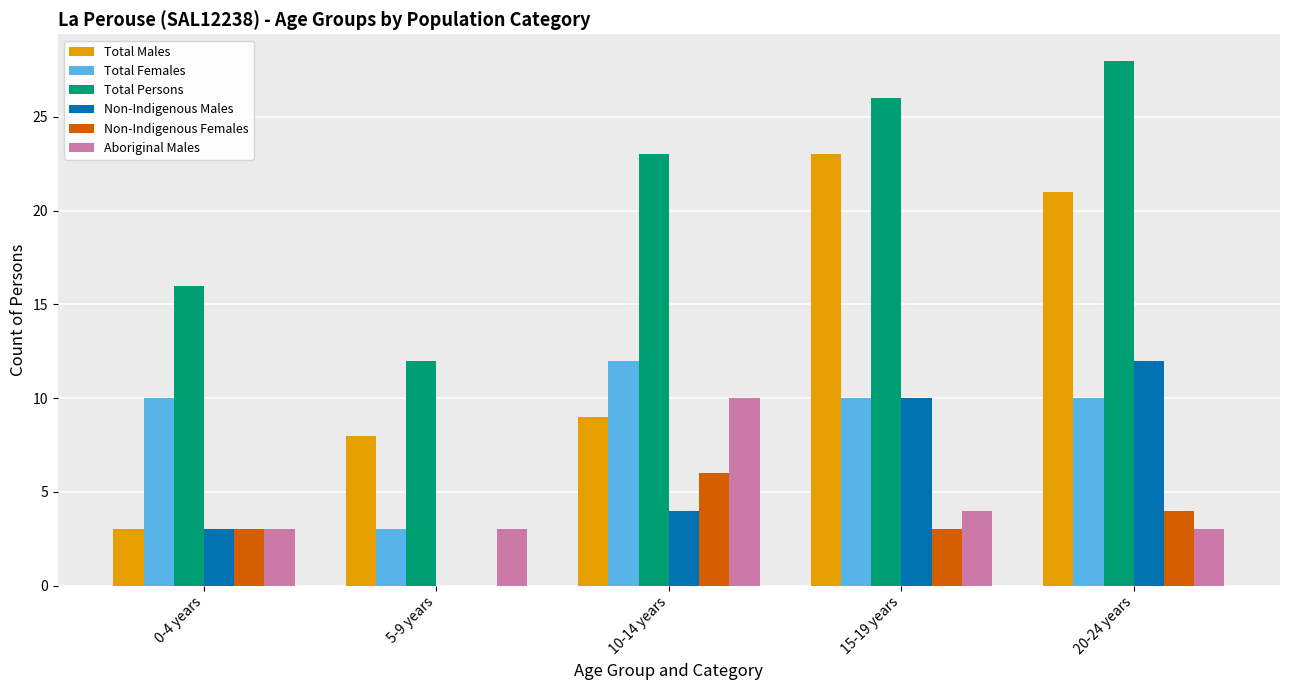

Are the bars grouped side by side (vs. stacked)?

Yes